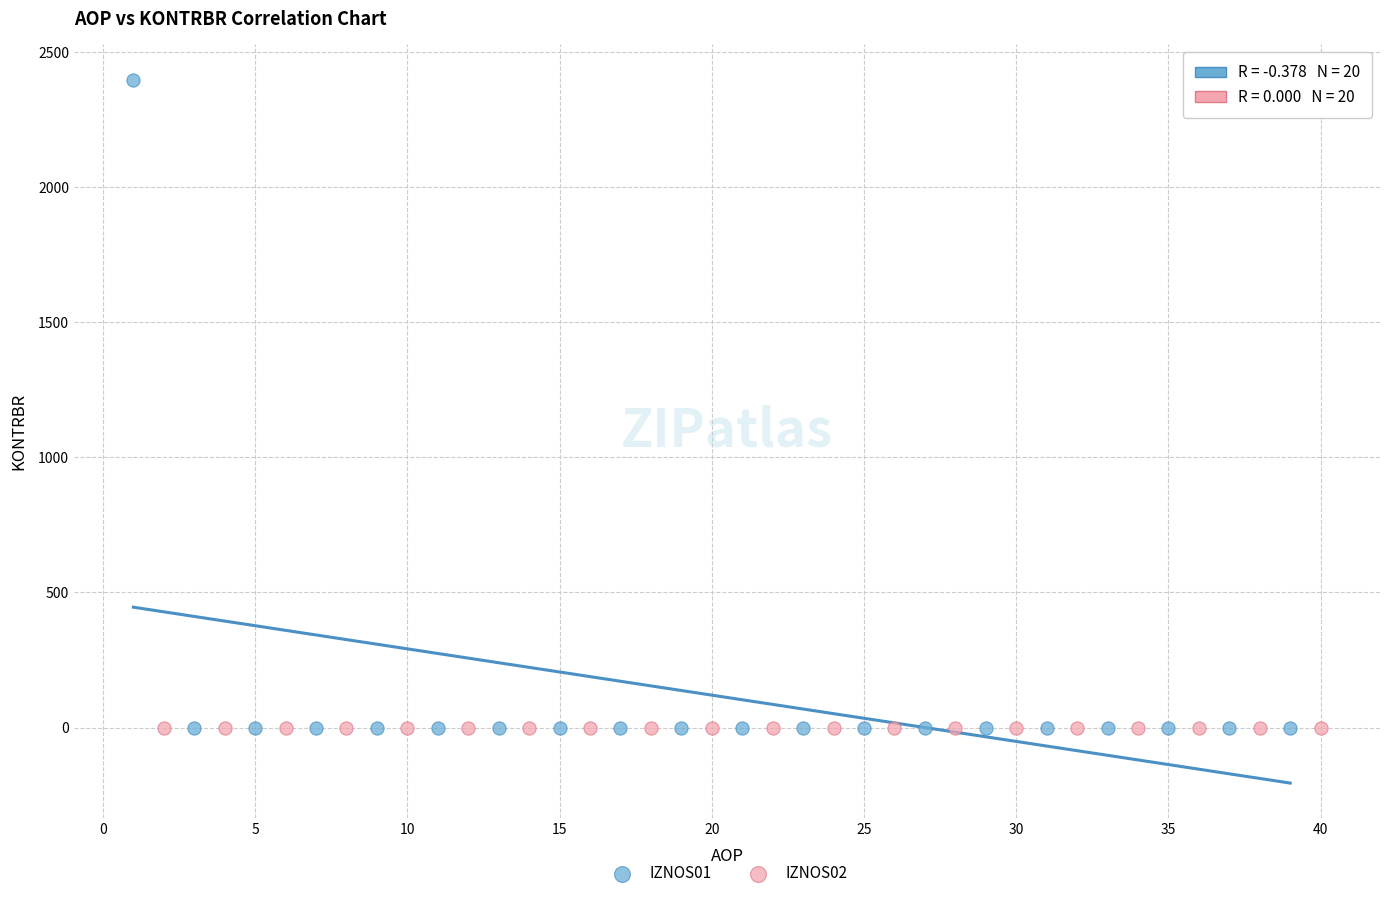

Which series reaches the maximum Y coordinate?

IZNOS01